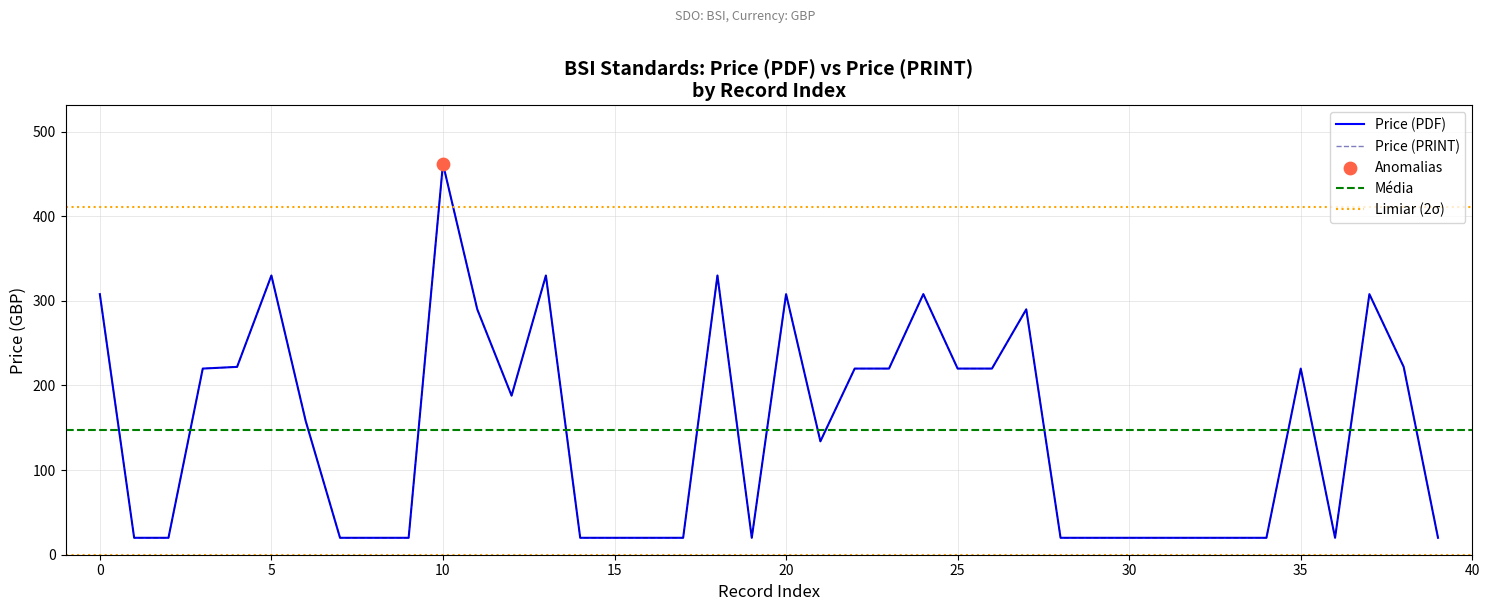

Which series contains the highest Y value?

Price (PDF)